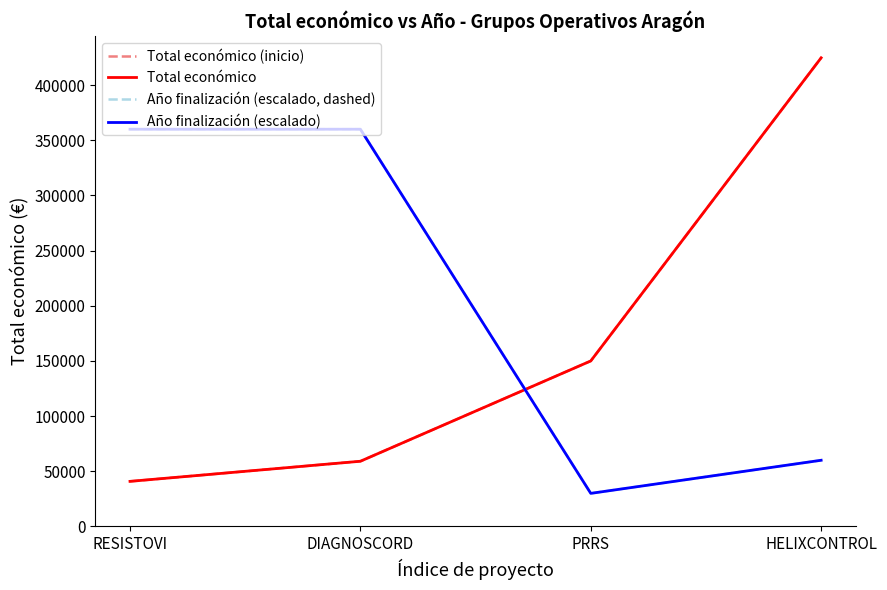

Which series changed the most between DIAGNOSCORD and PRRS?

Año finalización (escalado, dashed)